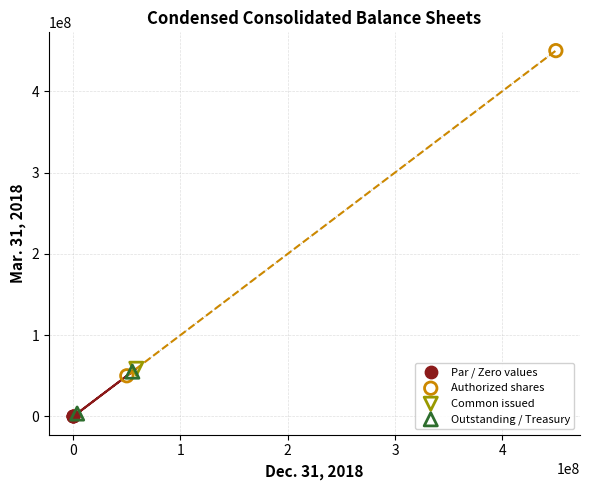

Which series contains the highest Y value?

Authorized shares